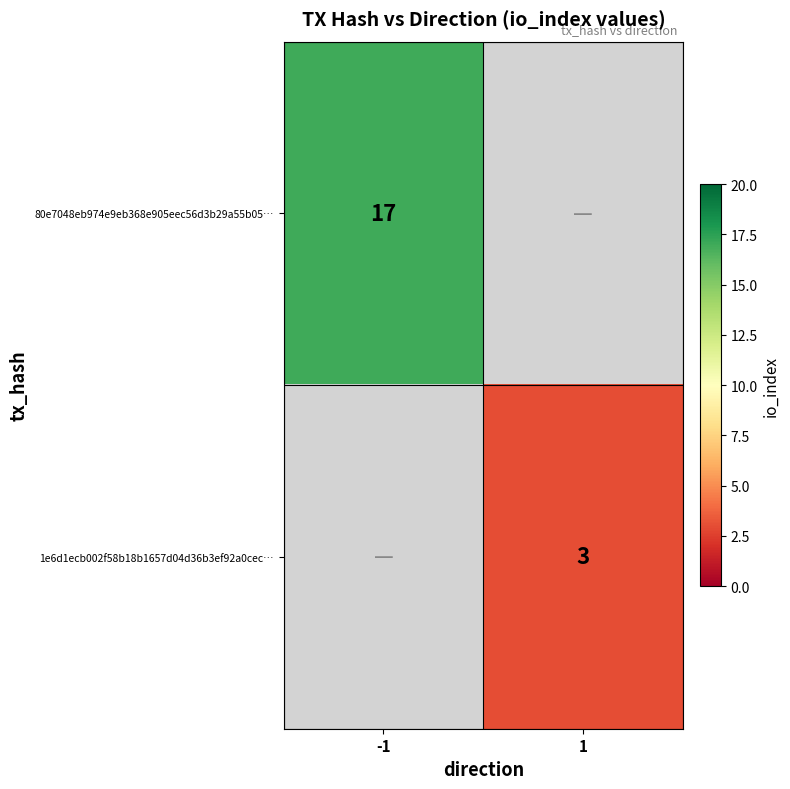

Is it true that 1e6d1ecb002f58b18b1657d04d36b3ef92a0cec… equals 1.4 at 1?

False